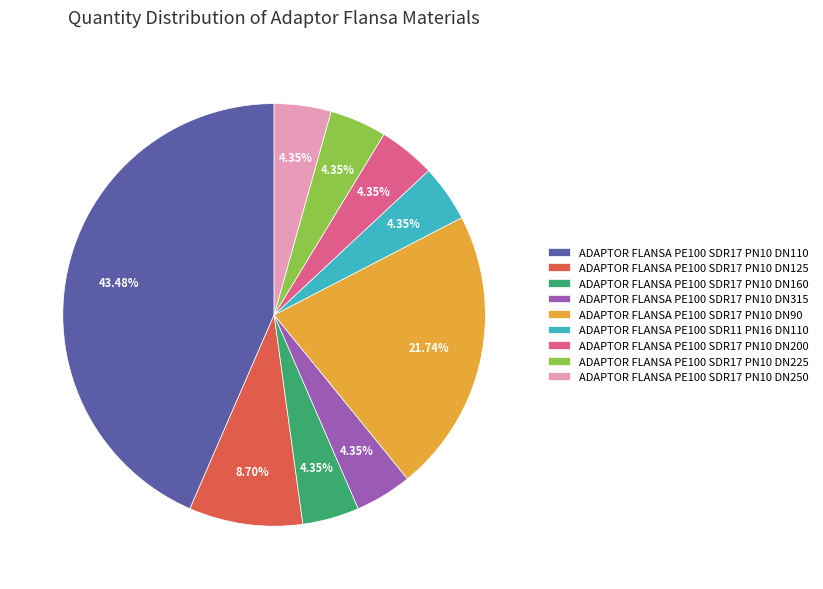

Count the number of slices in the pie.

9